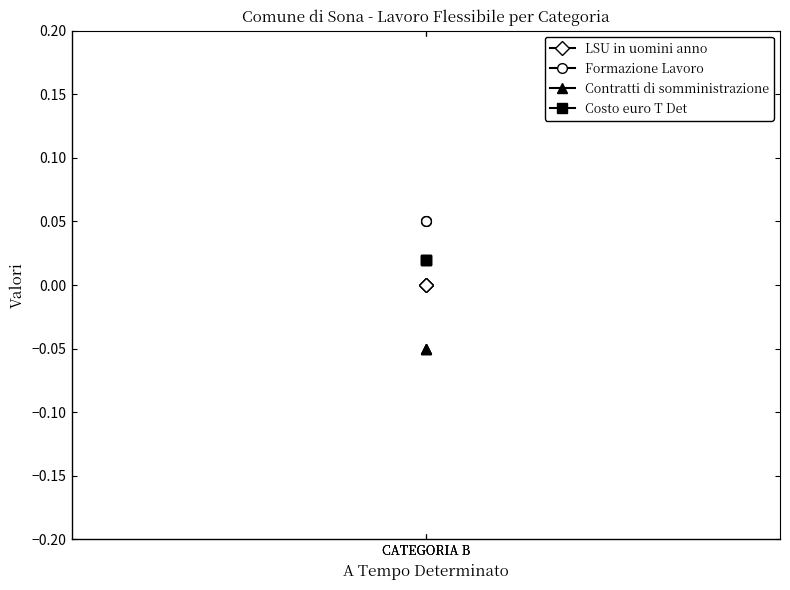

Is this an area chart (filled region under the line)?

No